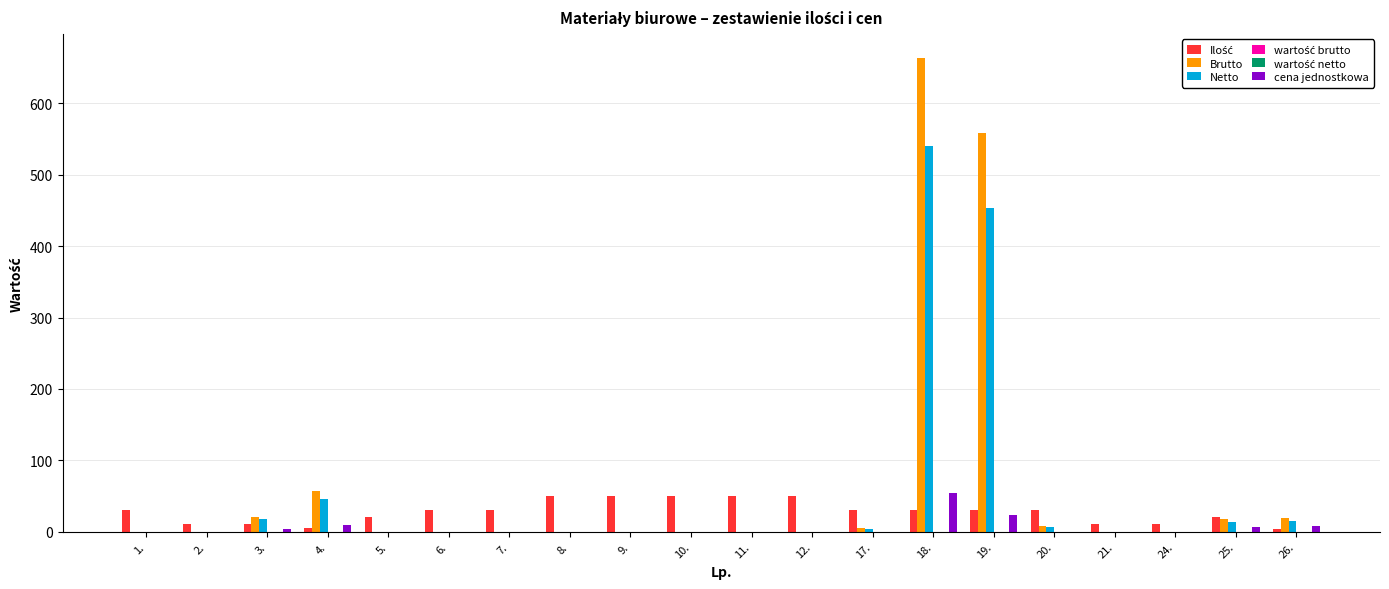

Reading right to left, list all the values displayed in this chart.

Ilość: 3.0	20.0	10.0	10.0	30.0	30.0	30.0	30.0	50.0	50.0	50.0	50.0	50.0	30.0	30.0	20.0	5.0	10.0	10.0	30.0
Brutto: 18.9	17.0	0.0	0.0	8.0	558.4	664.2	5.3	0.0	0.0	0.0	0.0	0.0	0.0	0.0	0.0	56.6	21.0	0.0	0.0
Netto: 15.4	13.8	0.0	0.0	6.5	454.0	540.0	4.3	0.0	0.0	0.0	0.0	0.0	0.0	0.0	0.0	46.0	17.1	0.0	0.0
wartość brutto: 0.0	0.0	0.0	0.0	0.0	0.0	0.0	0.0	0.0	0.0	0.0	0.0	0.0	0.0	0.0	0.0	0.0	0.0	0.0	0.0
wartość netto: 0.0	0.0	0.0	0.0	0.0	0.0	0.0	0.0	0.0	0.0	0.0	0.0	0.0	0.0	0.0	0.0	0.0	0.0	0.0	0.0
cena jednostkowa: 7.7	6.9	0.0	0.0	0.0	22.7	54.0	0.0	0.0	0.0	0.0	0.0	0.0	0.0	0.0	0.0	9.2	3.4	0.0	0.0